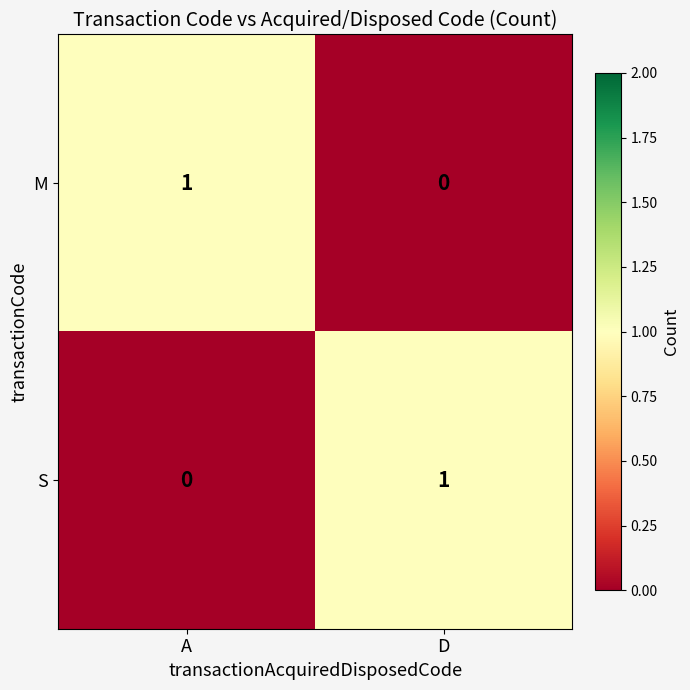

How many distinct data groups are displayed?

2